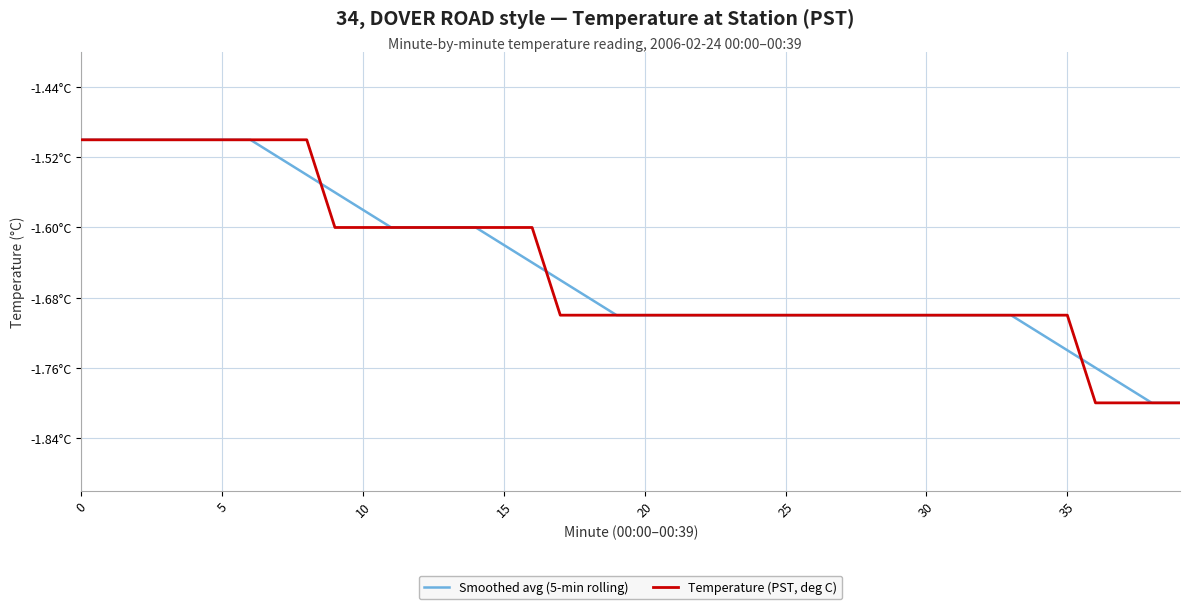

True or false: Temperature (PST, deg C) has more than 2 points higher than both neighbors.

False